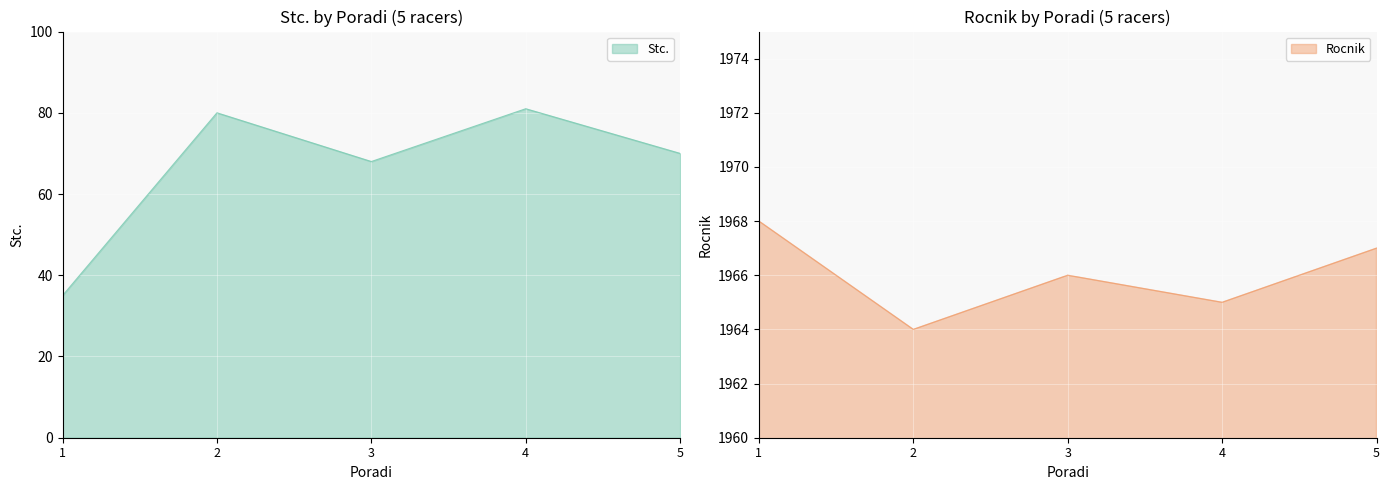

Rank the series by their average value, from highest to lowest.

Rocnik, Stc.